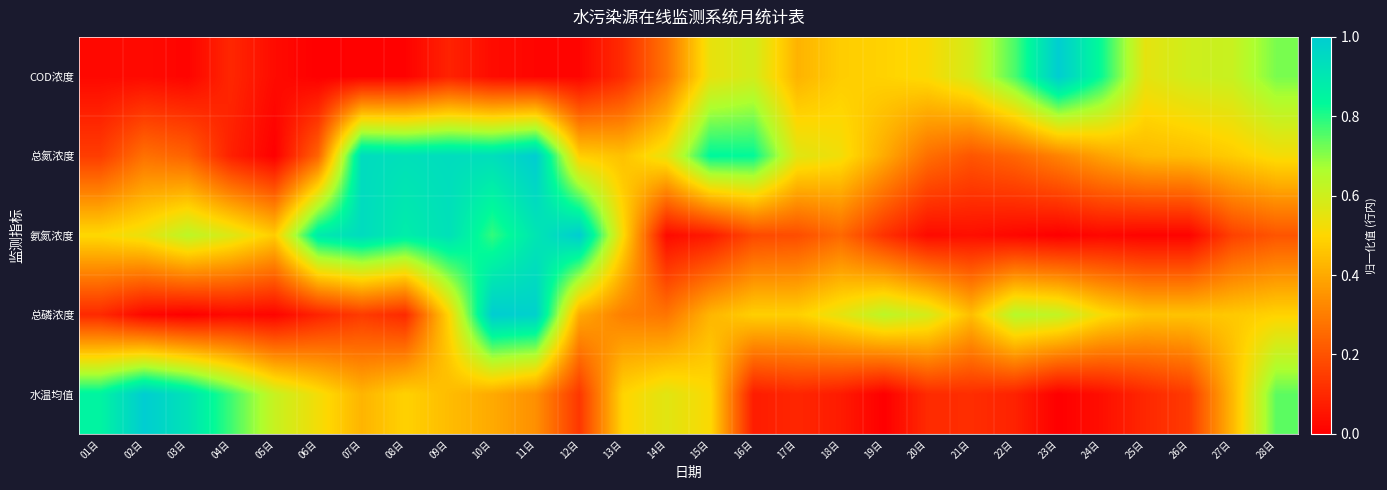

At how many categories does at least one series exceed 0?

28